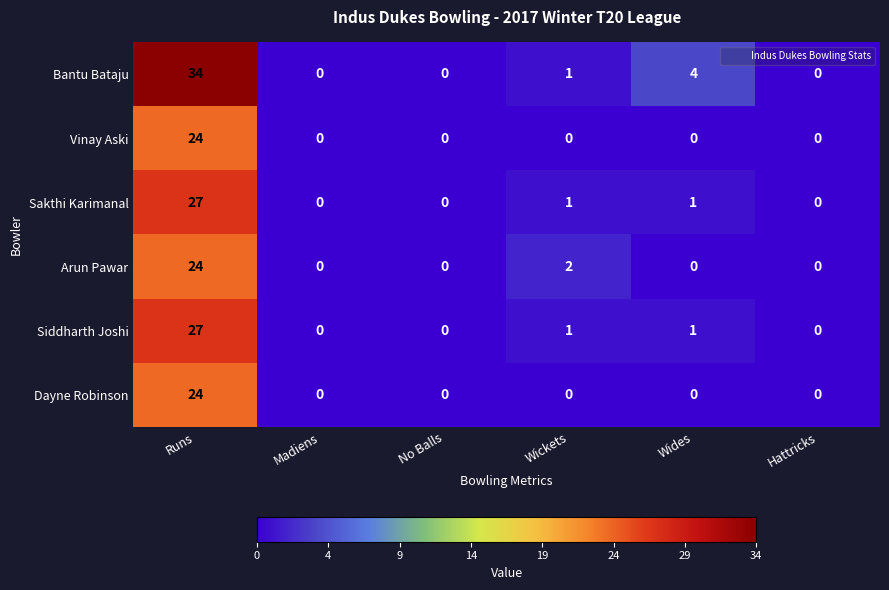

Which series has the widest spread of values?

Bantu Bataju